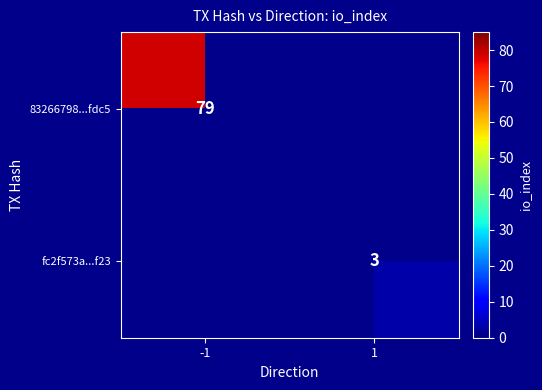

At how many categories does at least one series exceed 34?

1